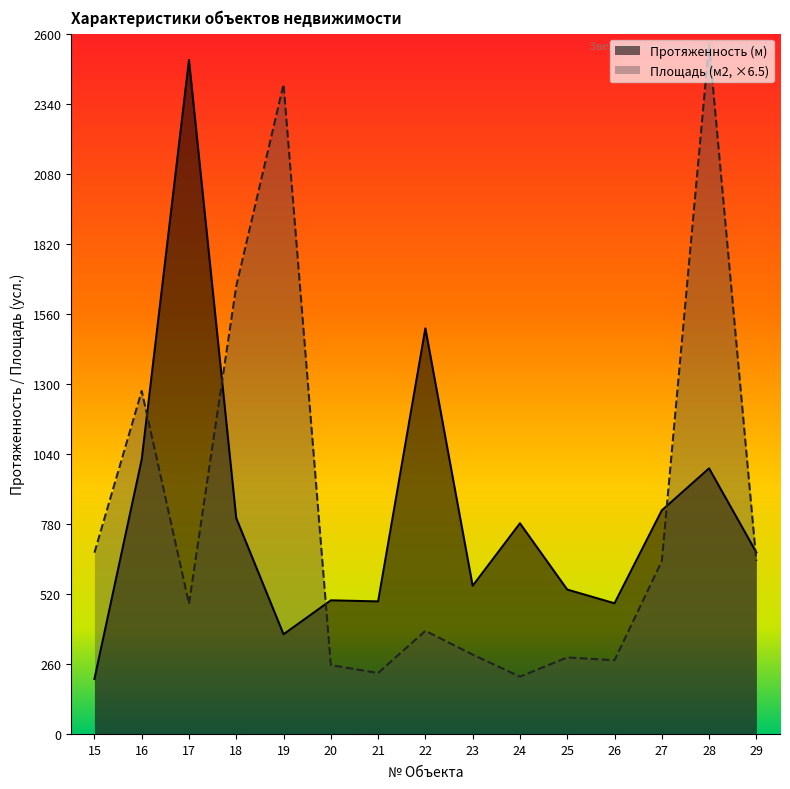

Rank the series by their maximum value, from highest to lowest.

Площадь (м2, ×6.5), Протяженность (м)